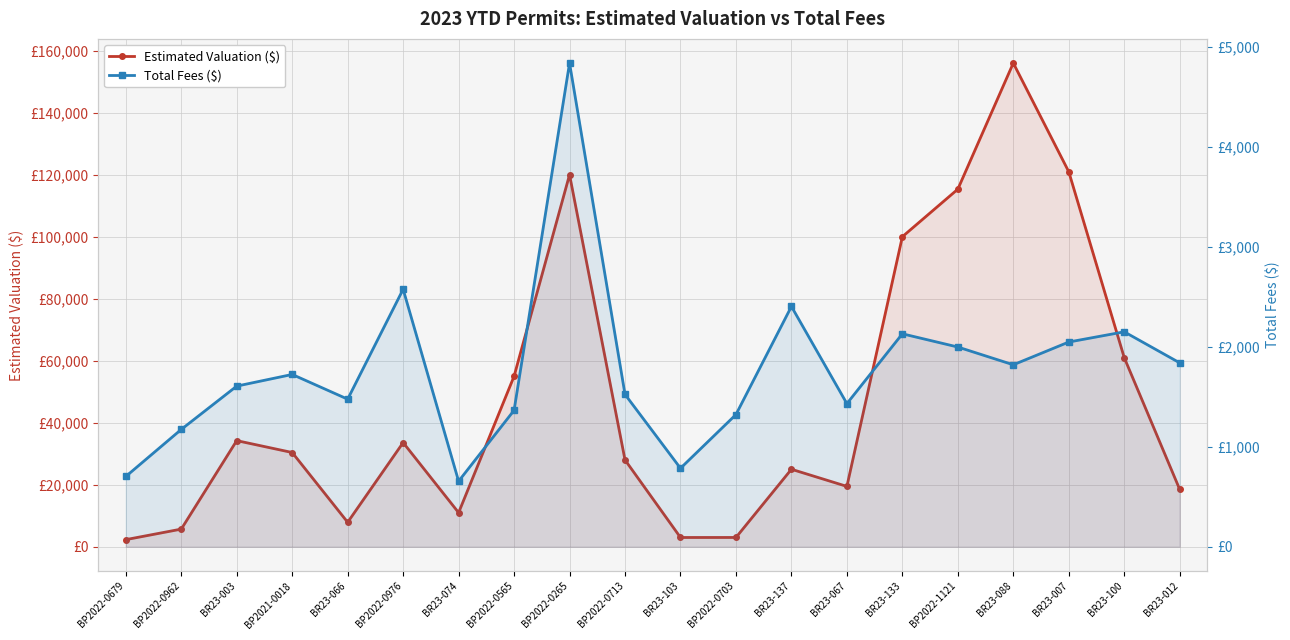

True or false: Estimated Valuation ($) and Total Fees ($) intersect in this chart.

False